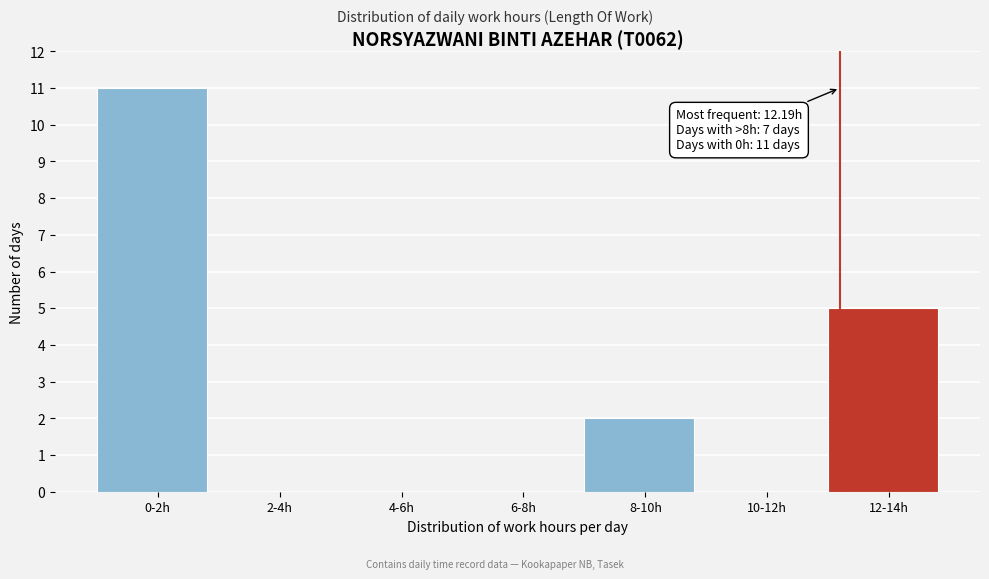

Reading right to left, what are all the values shown in this chart?

12-14h=5	10-12h=0	8-10h=2	6-8h=0	4-6h=0	2-4h=0	0-2h=11